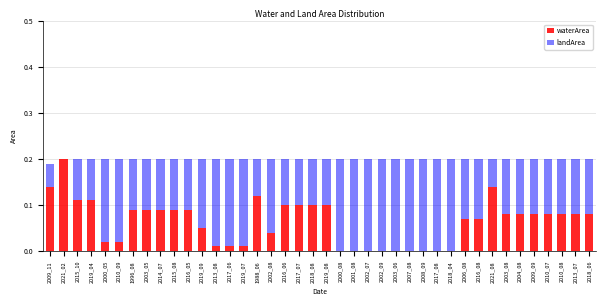

Is it true that waterArea equals 0.1 at 2009_09?

True